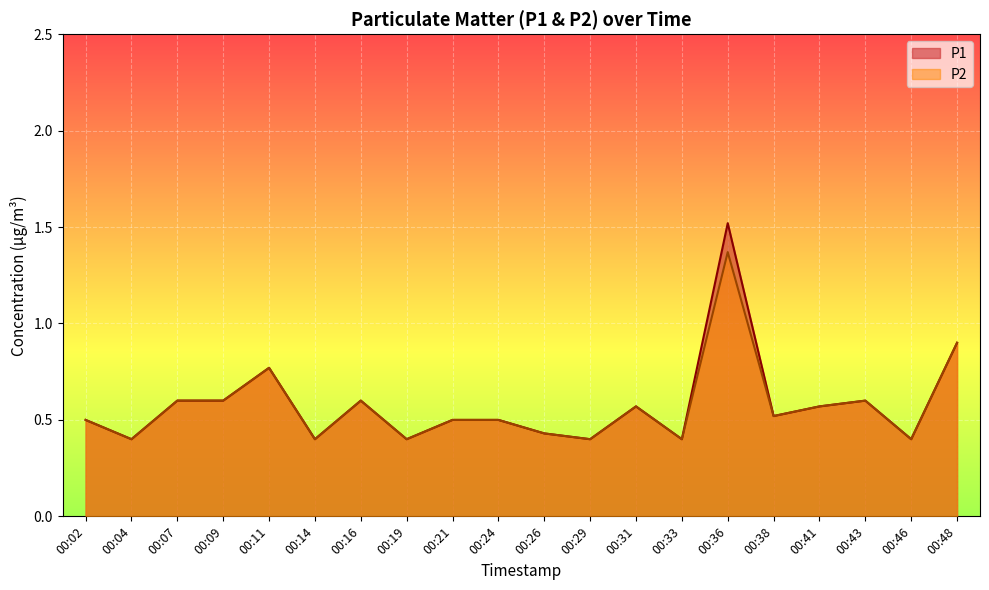

True or false: P2 has more than 2 points higher than both neighbors.

True